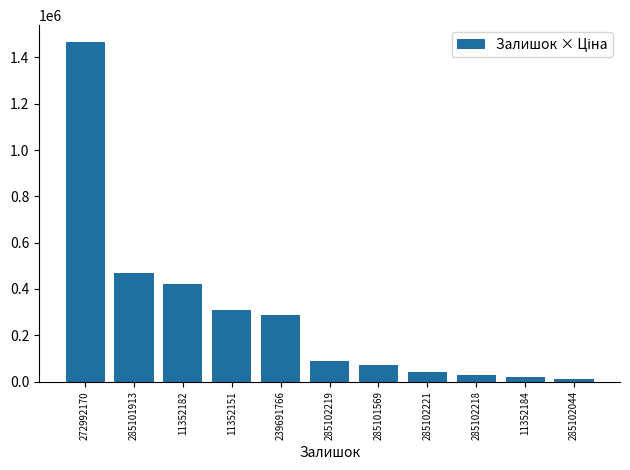

Does the chart contain stacked bars?

No